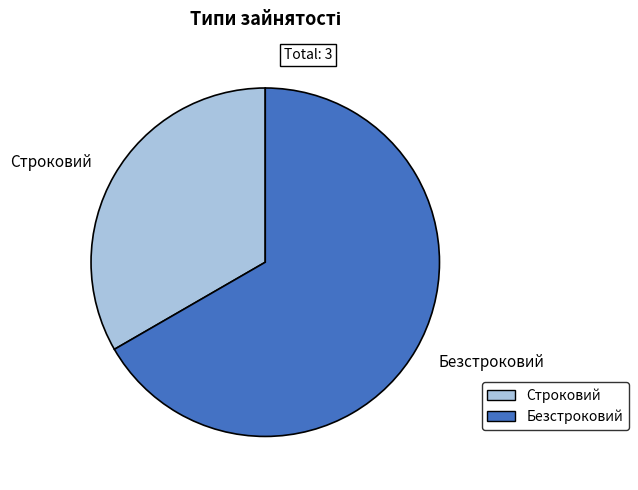

Count the number of slices in the pie.

2